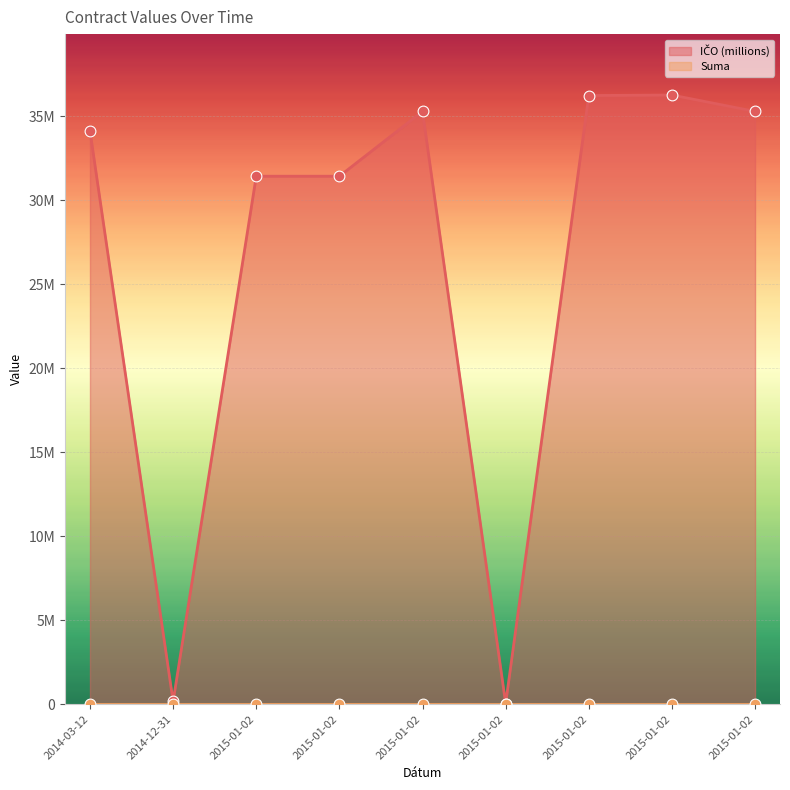

Approximately how many times larger is the value at 2015-01-02 compared to 2015-01-02?

1.1